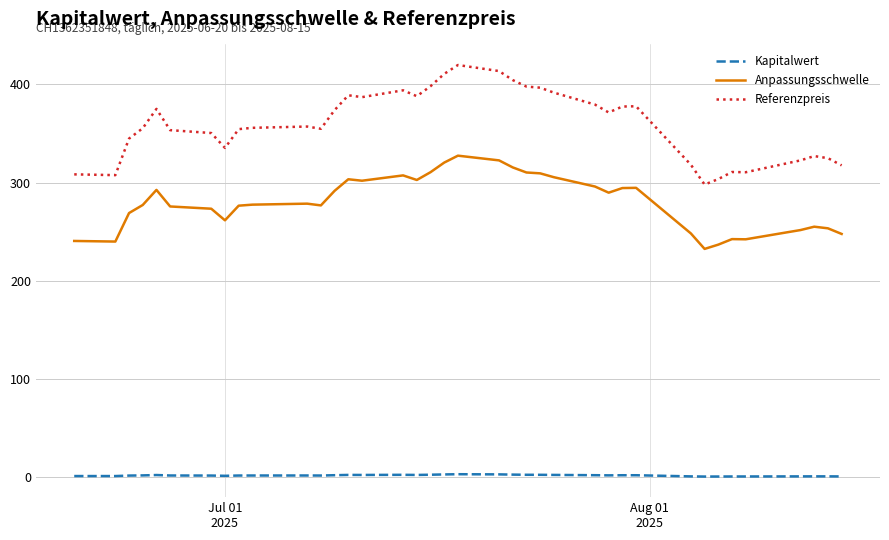

How many series are shown in this chart?

3